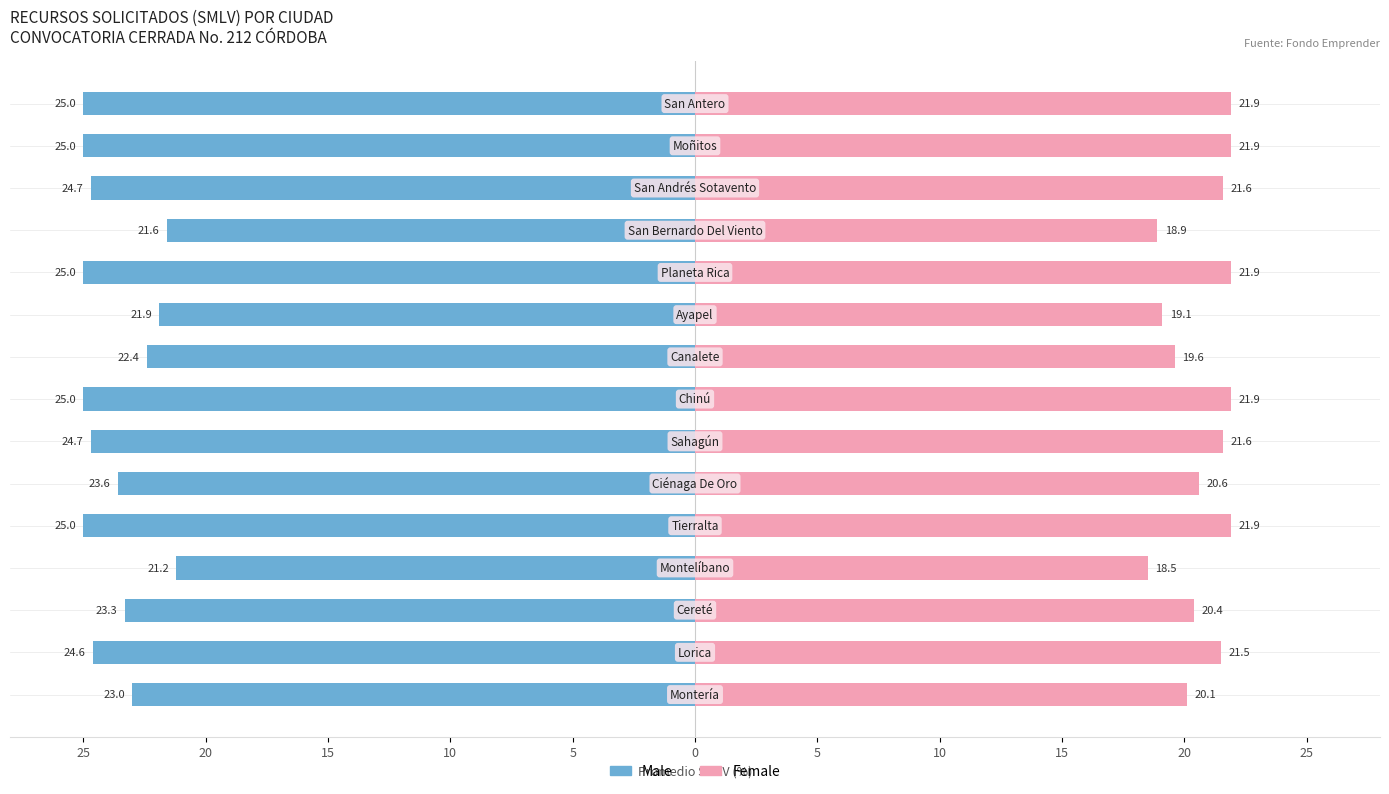

What is the minimum value shown in the chart?

-25.0